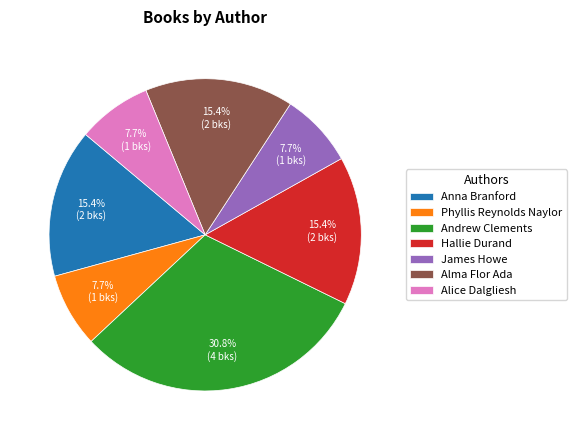

How many slices are in this pie chart?

7